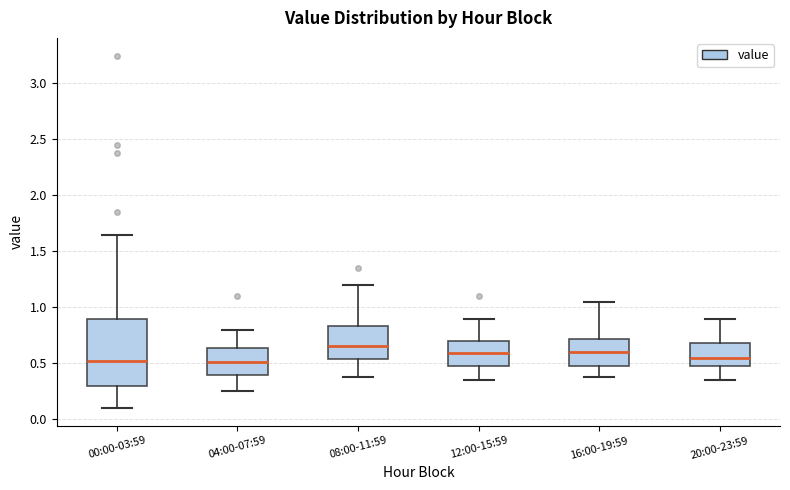

Which box's median line is the highest?

08:00-11:59